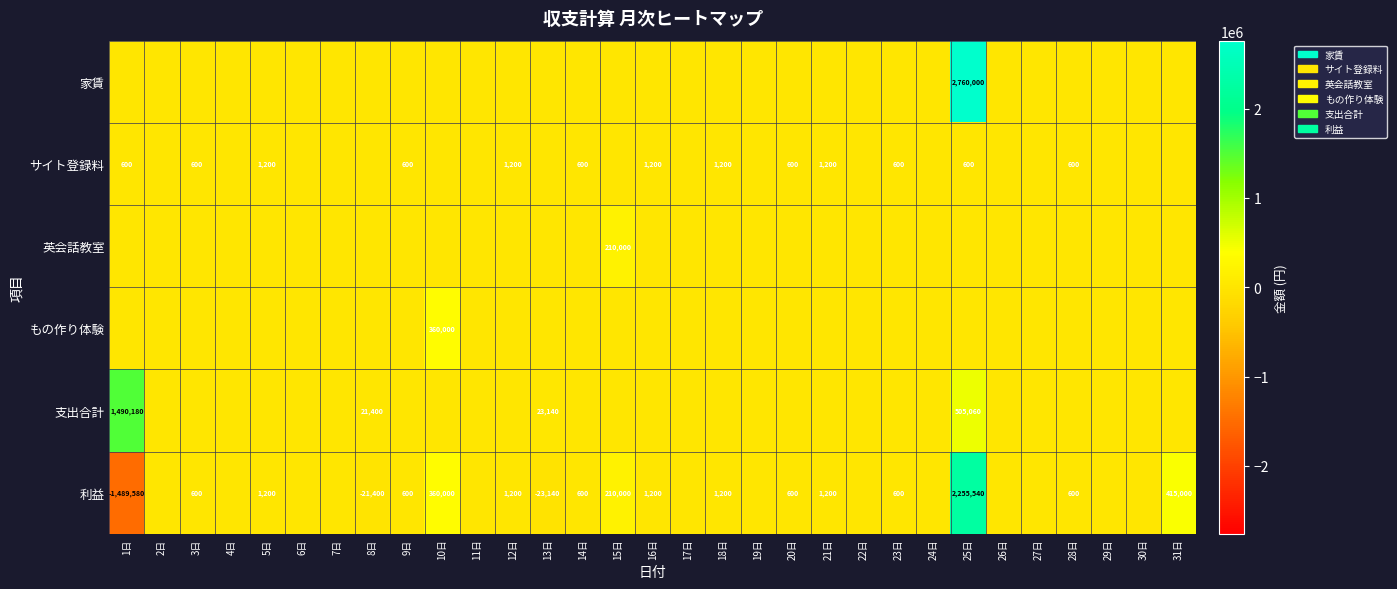

True or false: 利益 has a value of 1200 at 12日.

True